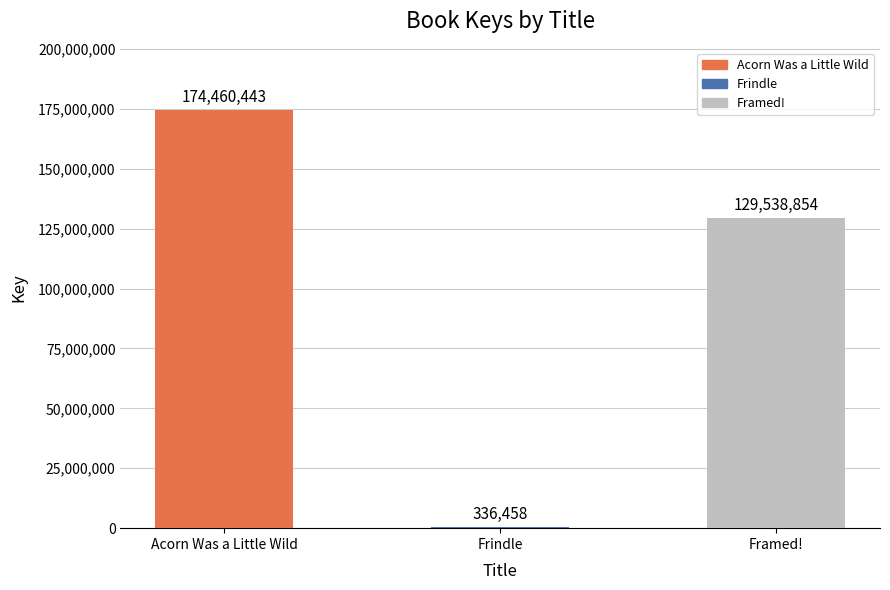

What value does the data have at Framed!, to the nearest 10?

129538850